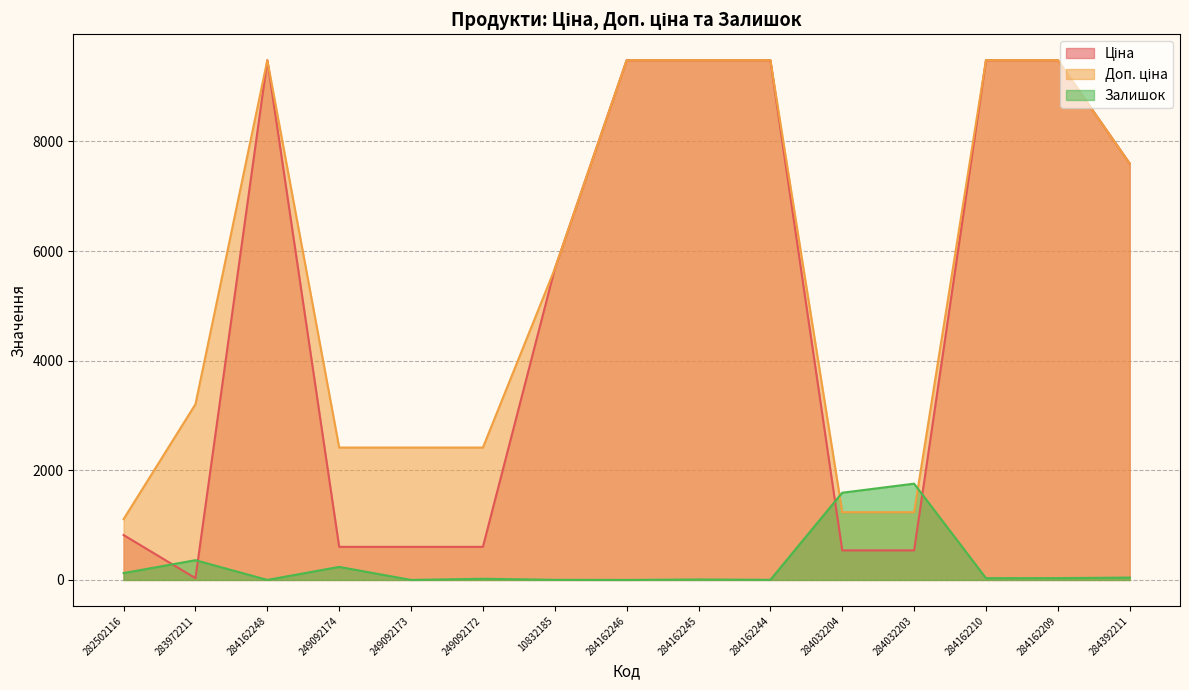

What is the maximum value for Ціна?

9480.1